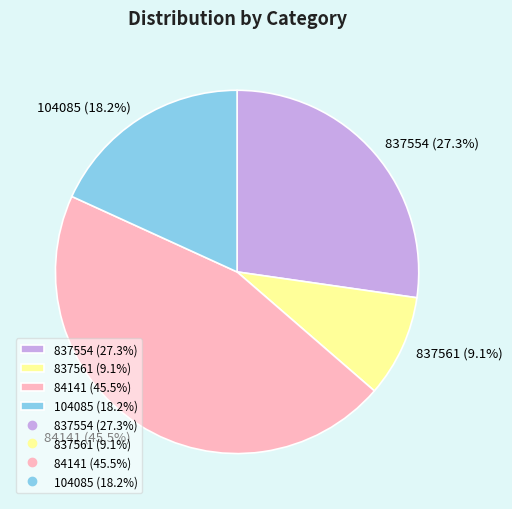

Approximately how many times larger is the value at 837554 compared to 837561?

3.0